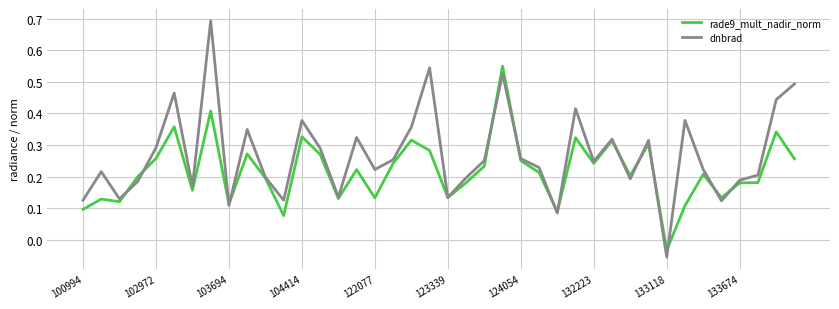

Which series has the largest total across all categories?

dnbrad